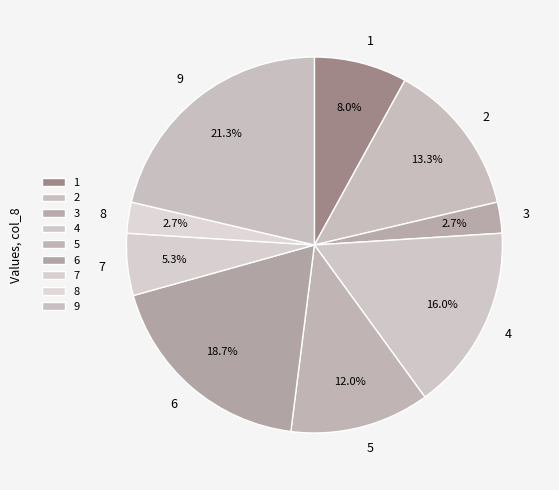

To the nearest percent, what is the combined percentage of 3 and 6?

21%